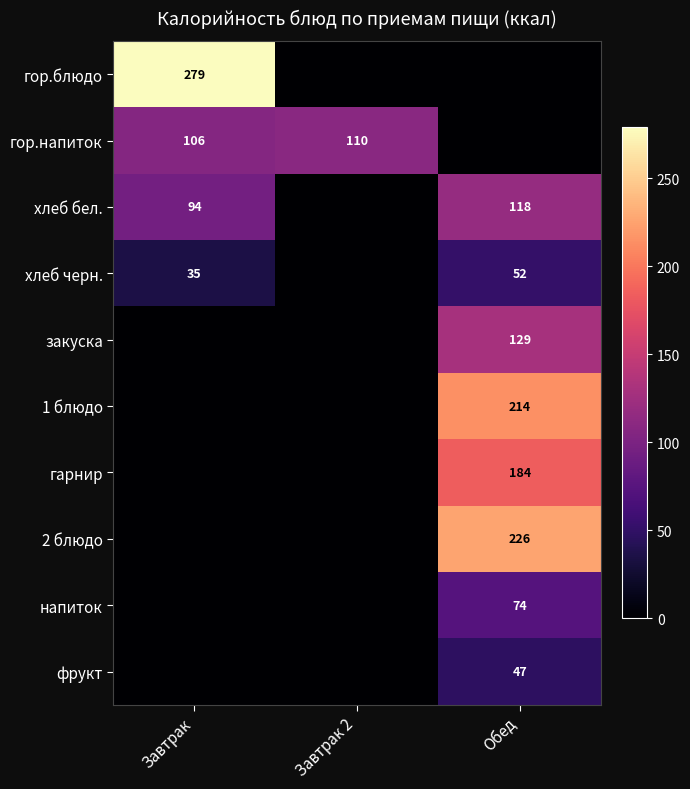

Is the value of гор.напиток at Завтрак greater than the value of 2 блюдо at Обед?

No